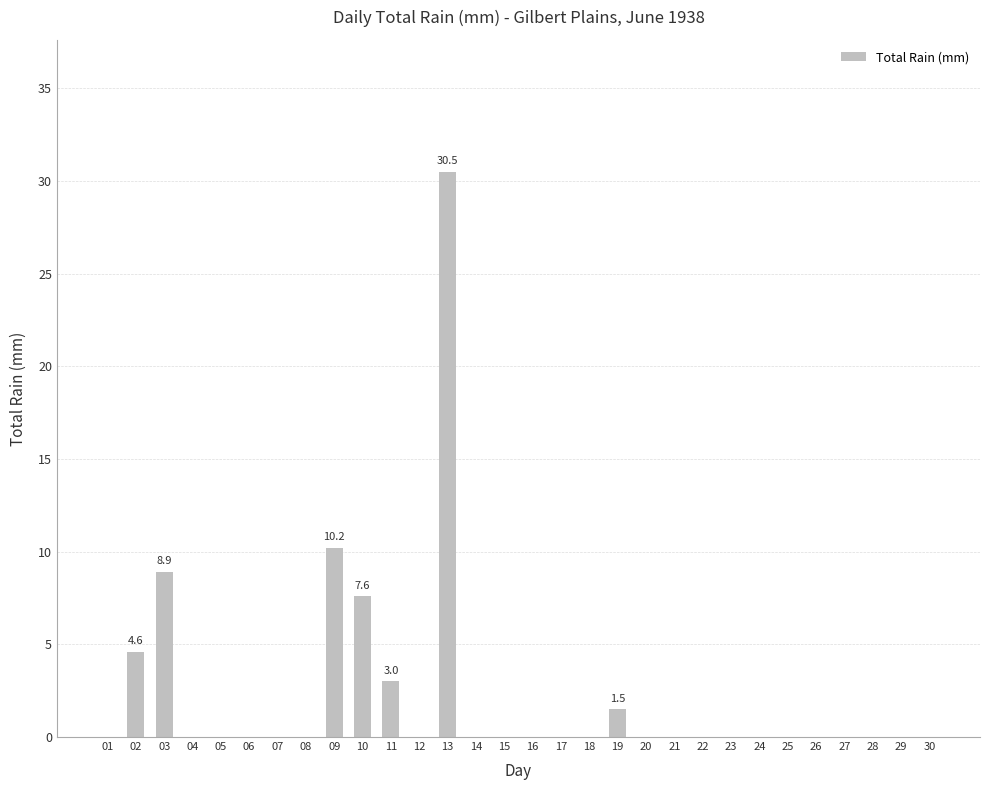

What is the maximum value shown in the chart?

30.5